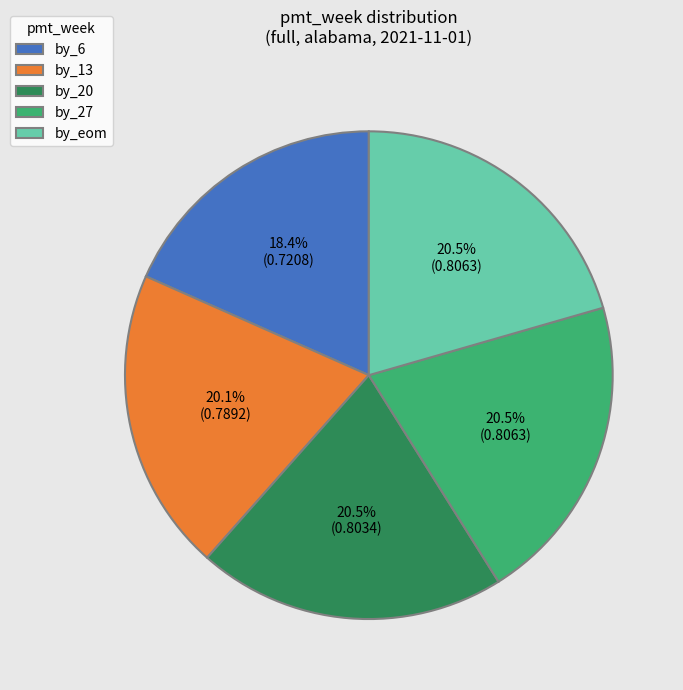

Which slice is the smallest?

by_6